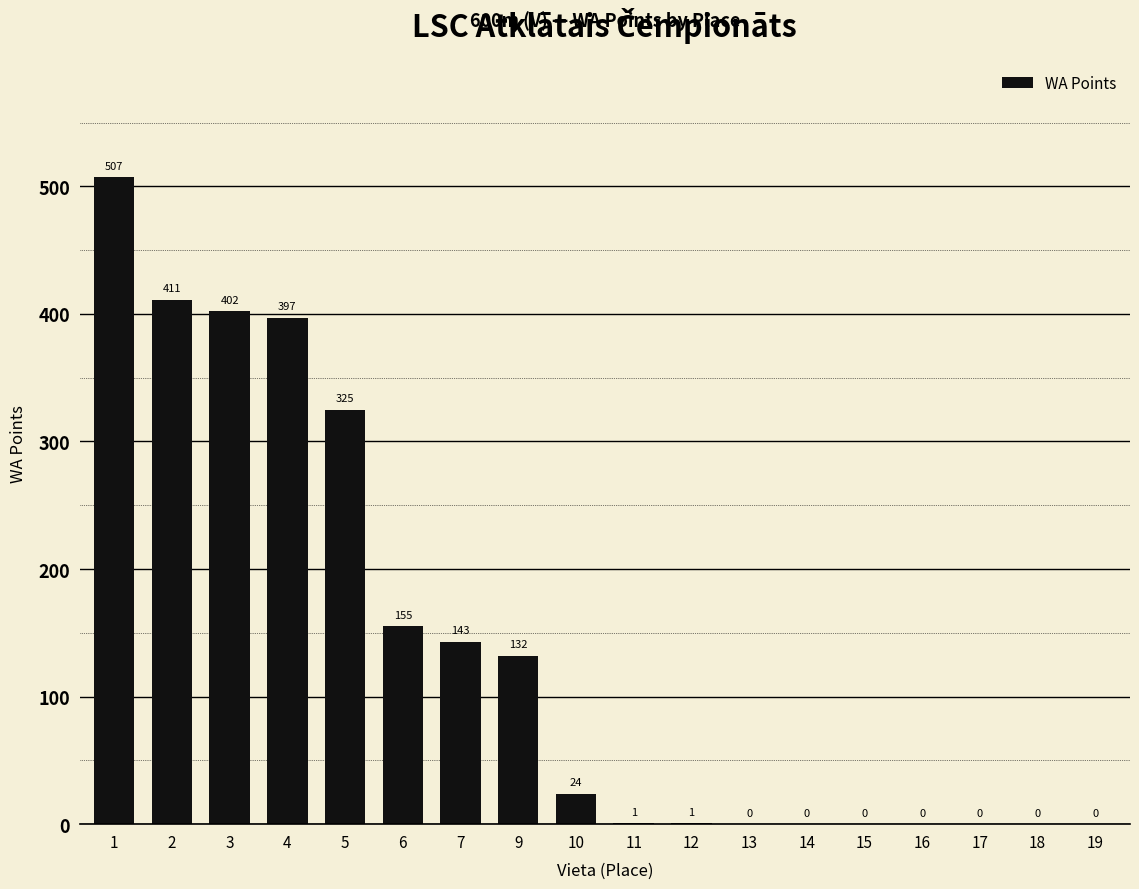

What is the maximum value shown in the chart?

507